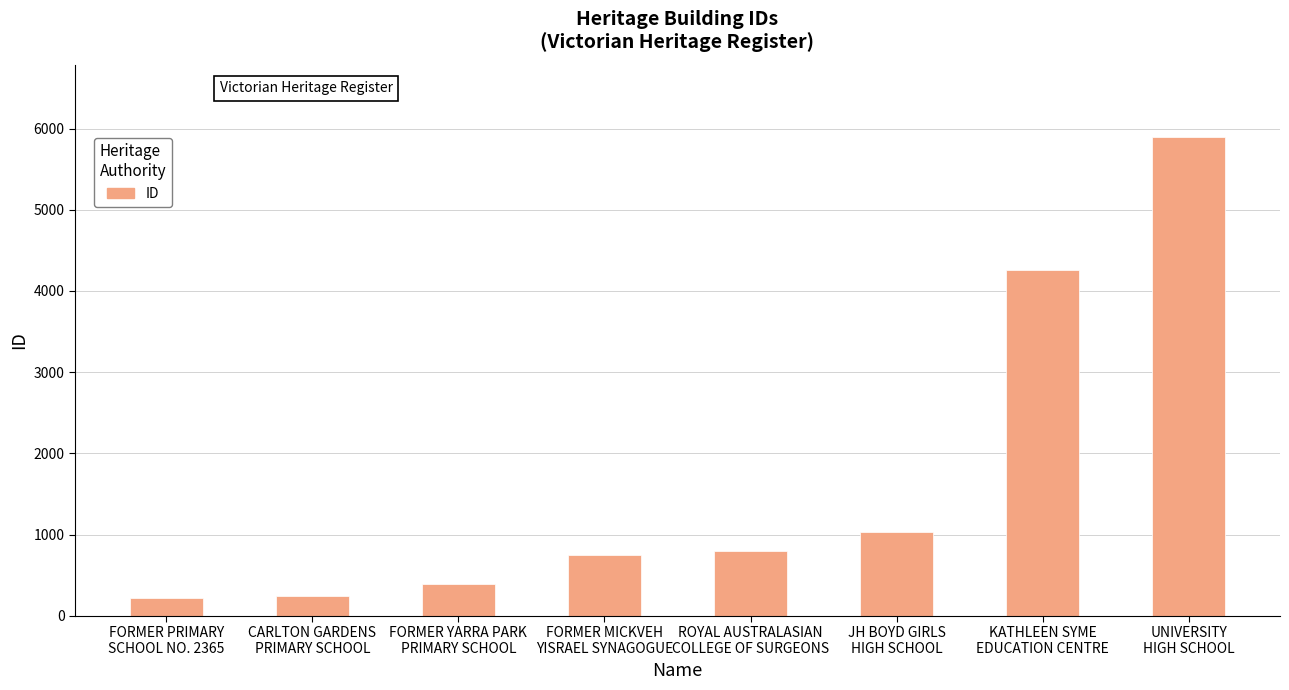

How many data points are less than 803?

4